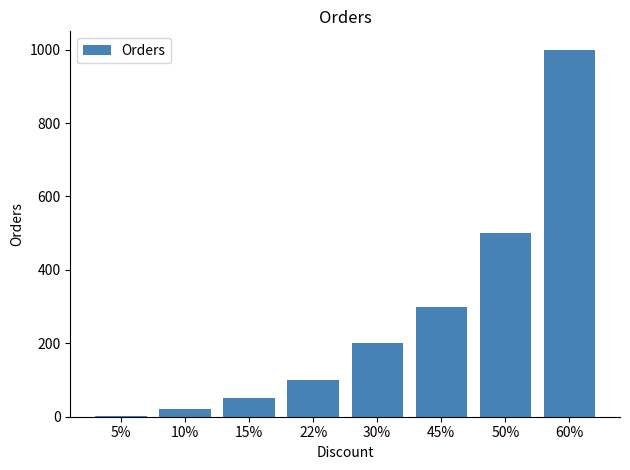

Which label corresponds to the largest value in the chart?

60%